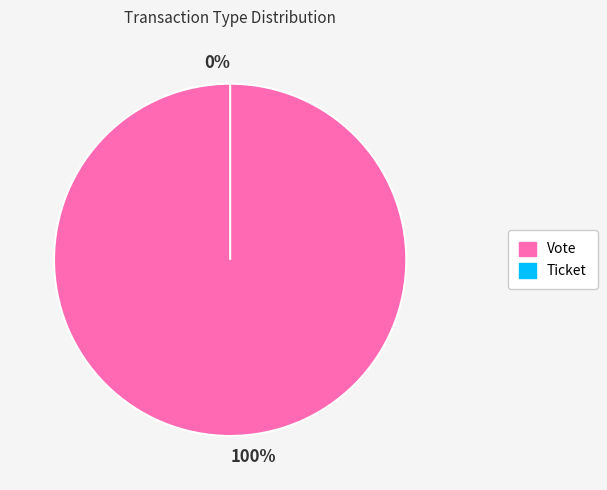

What is the change in value from Vote to Ticket?

-1